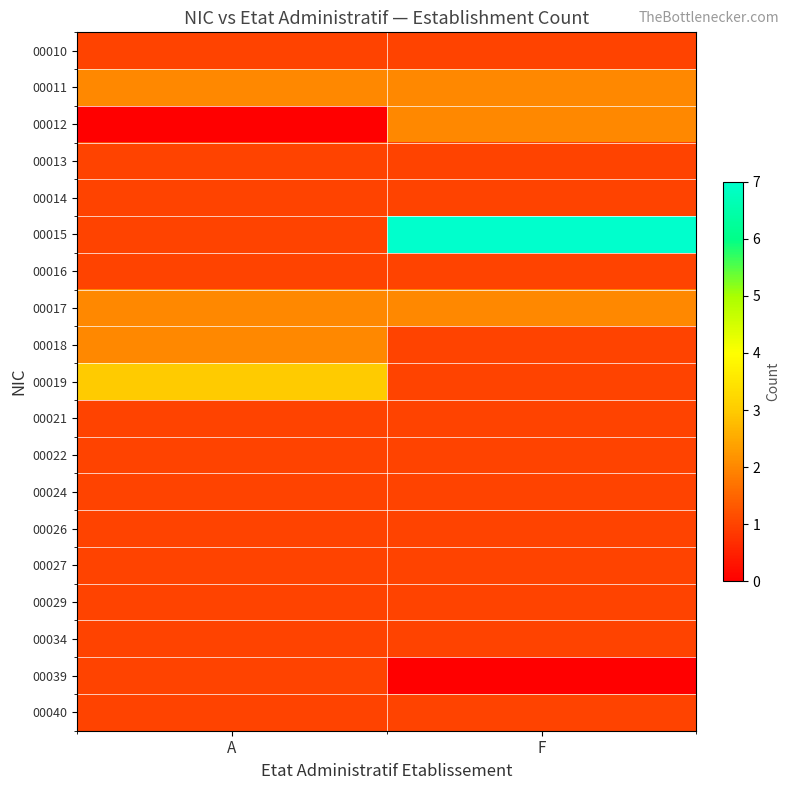

Rank the series at F from highest to lowest value.

00015, 00011, 00012, 00017, 00010, 00013, 00014, 00016, 00018, 00019, 00021, 00022, 00024, 00026, 00027, 00029, 00034, 00040, 00039